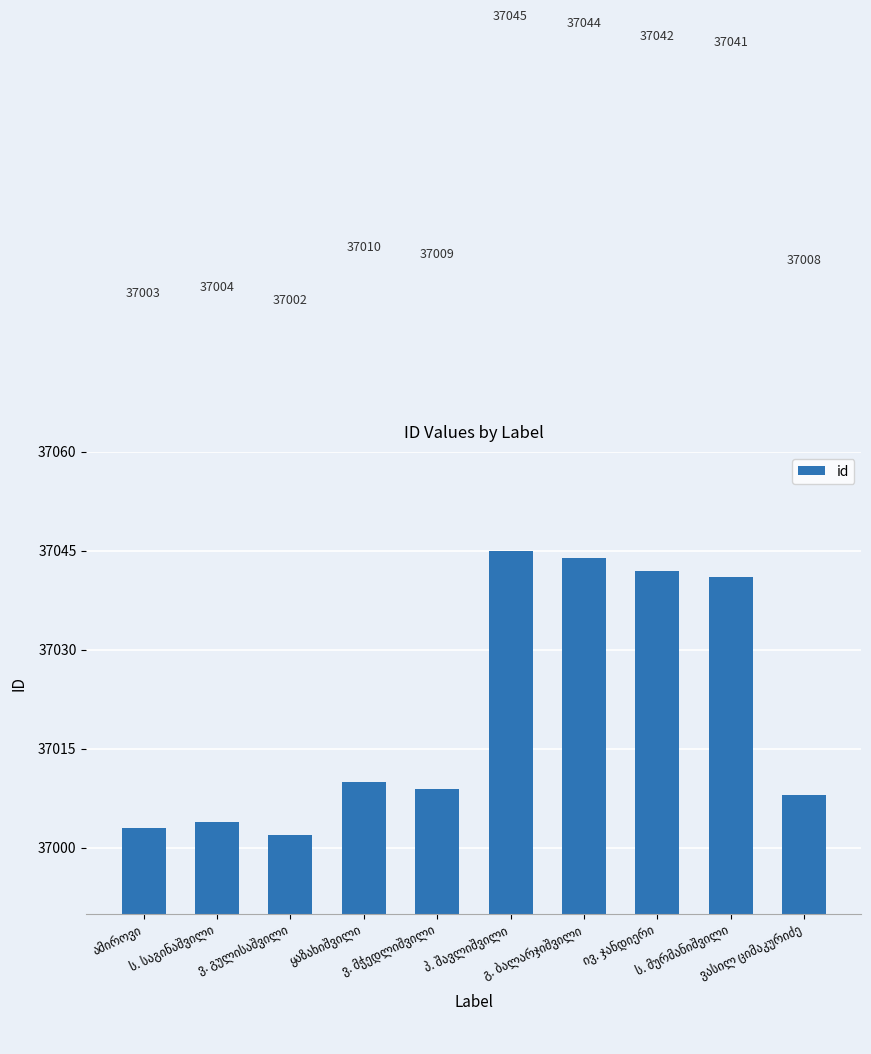

What is the maximum value shown in the chart?

37045